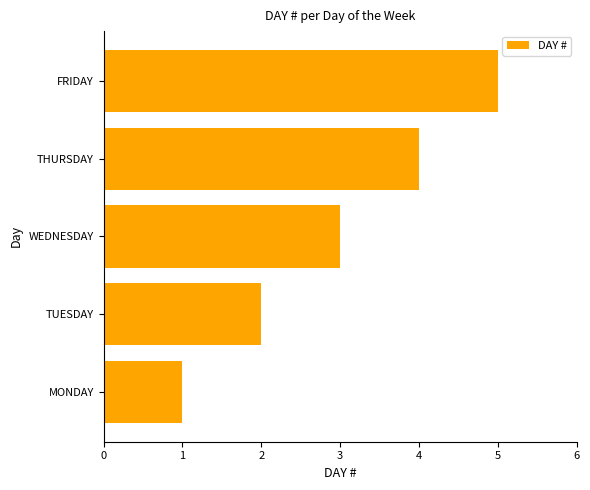

Which has a higher value, THURSDAY or TUESDAY?

THURSDAY